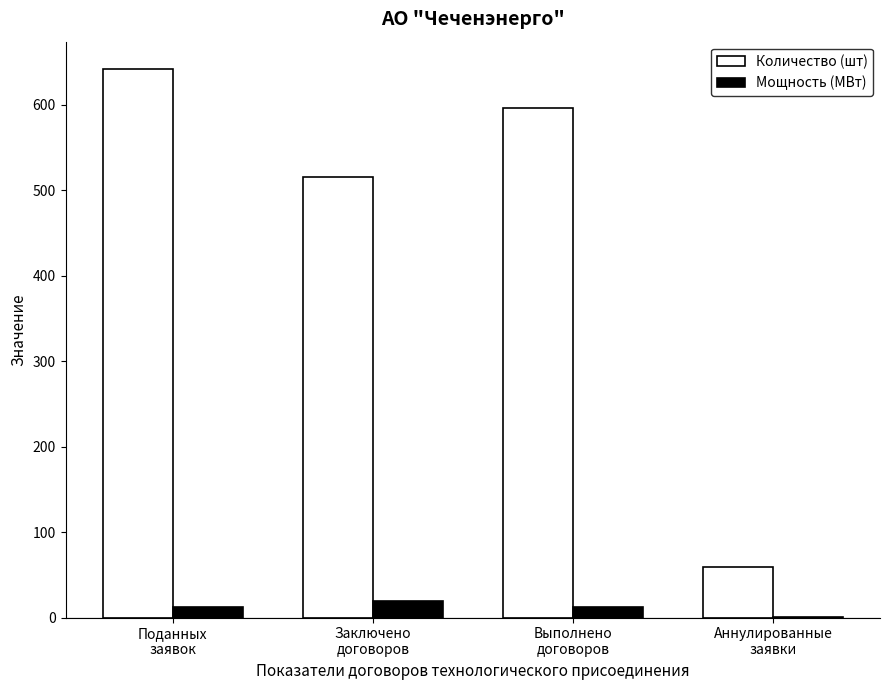

Which series has the largest total across all categories?

Количество (шт)